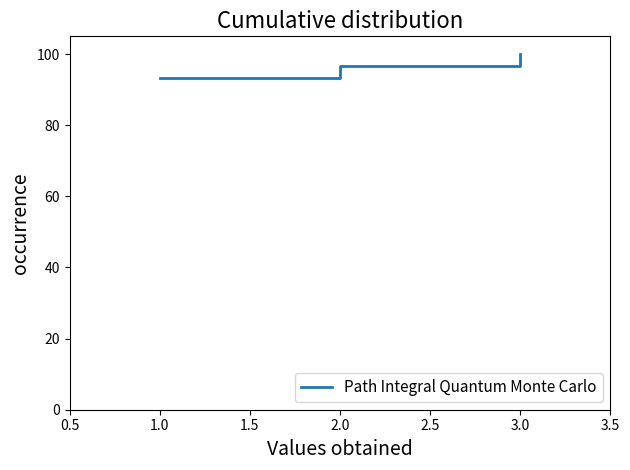

What is the difference between the maximum and minimum values?

6.8